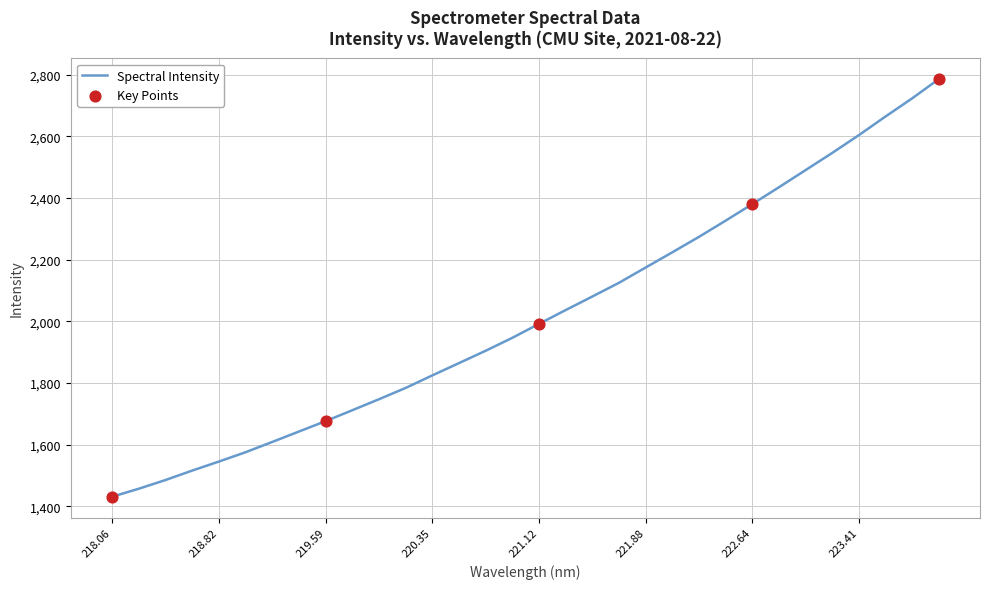

What is the greatest value displayed?

2786.0